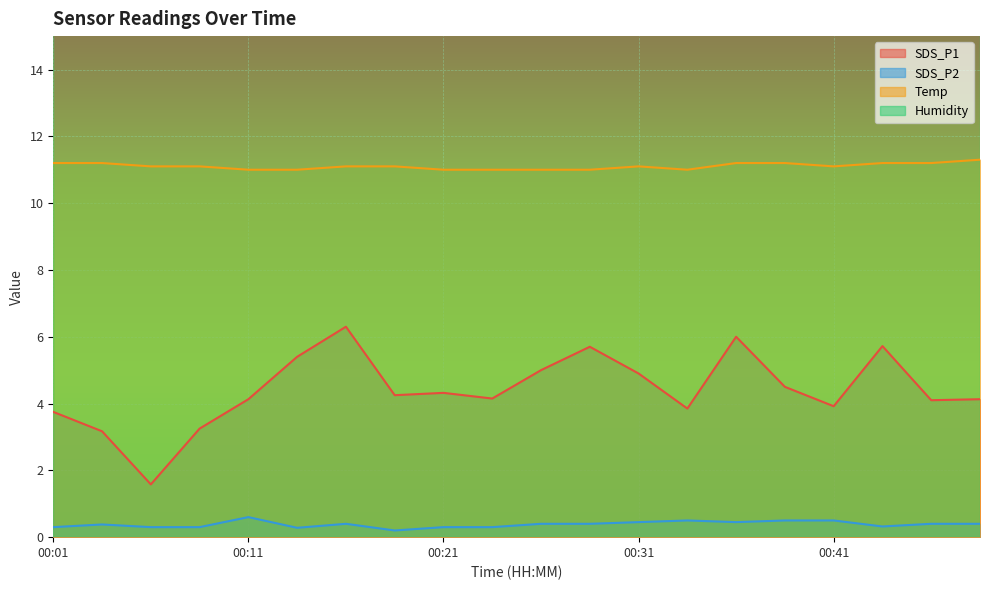

What is the average value of the Temp series?

11.1